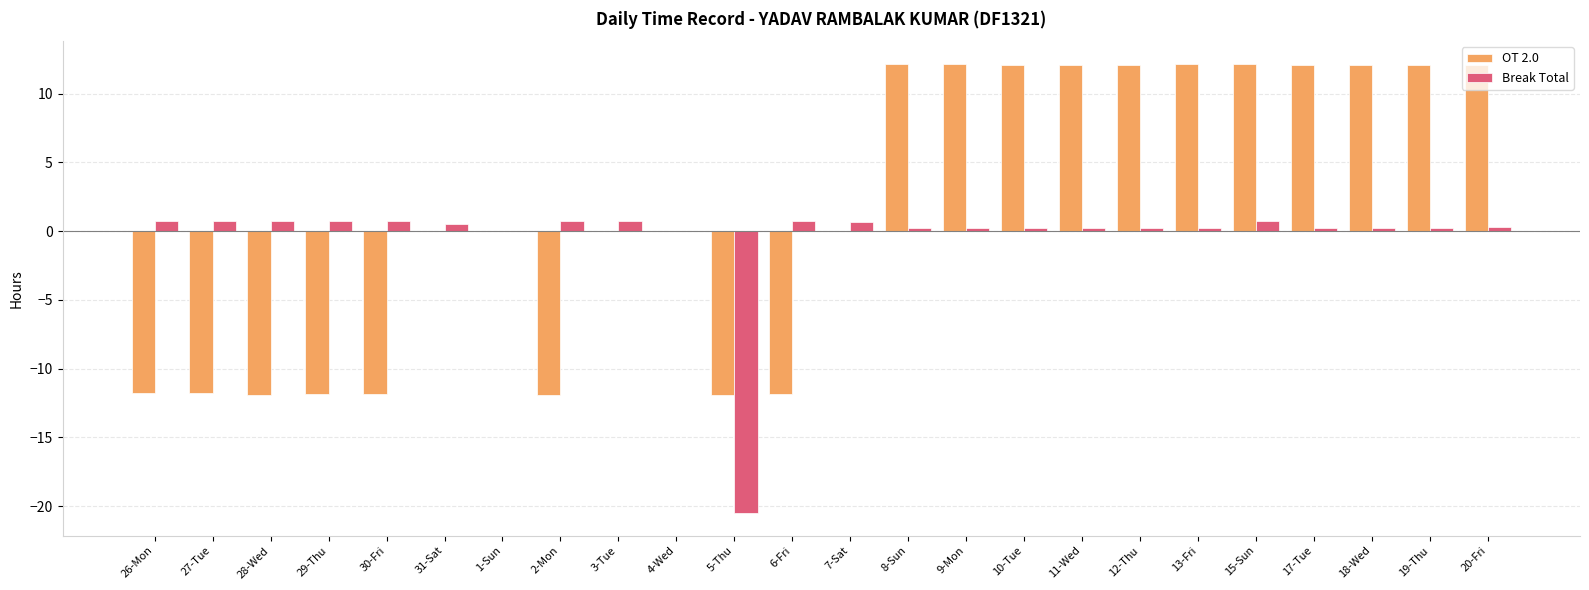

What is the sum of all OT 2.0 values?

38.6